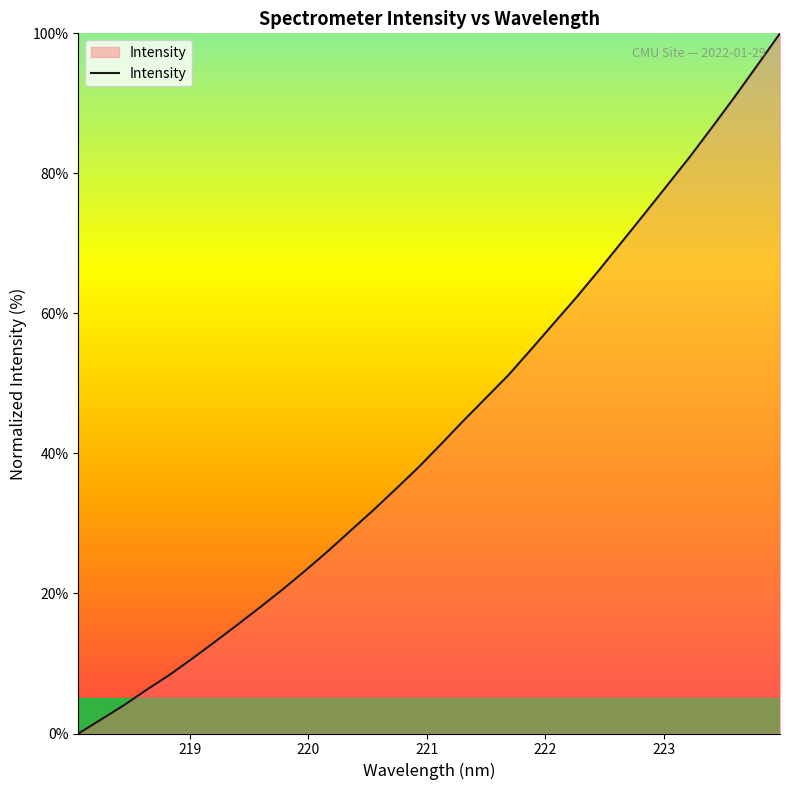

Does the chart have visible grid lines?

No